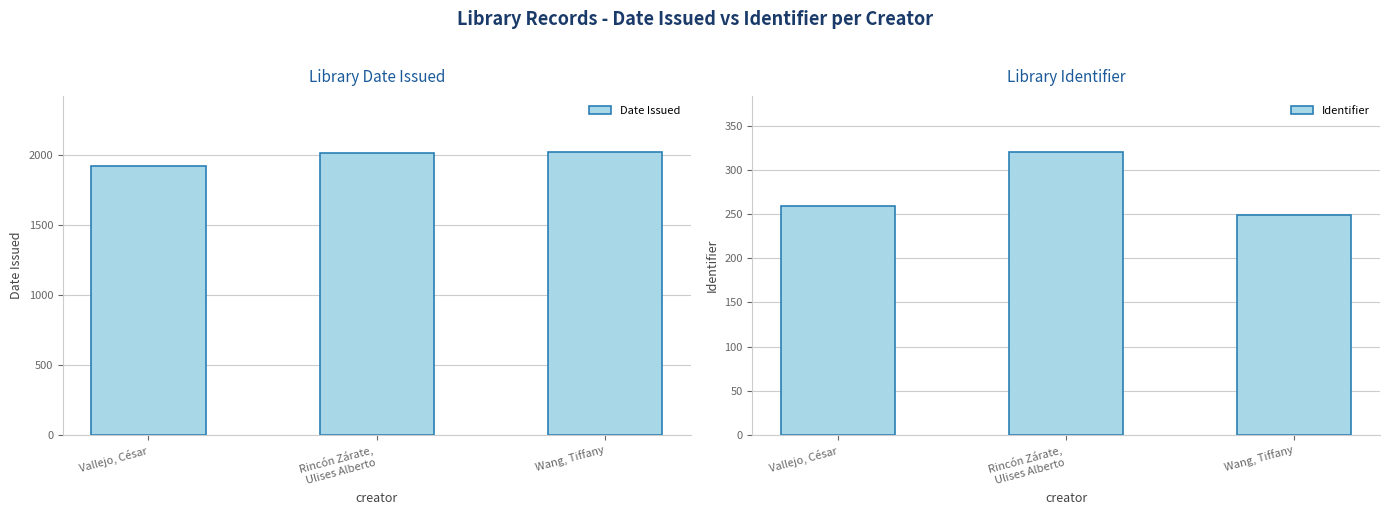

Reading right to left, what are all the values shown in this chart?

Date Issued: Wang, Tiffany=2021	Rincón Zárate,
Ulises Alberto=2019	Vallejo, César=1925
Identifier: Wang, Tiffany=249	Rincón Zárate,
Ulises Alberto=320	Vallejo, César=259